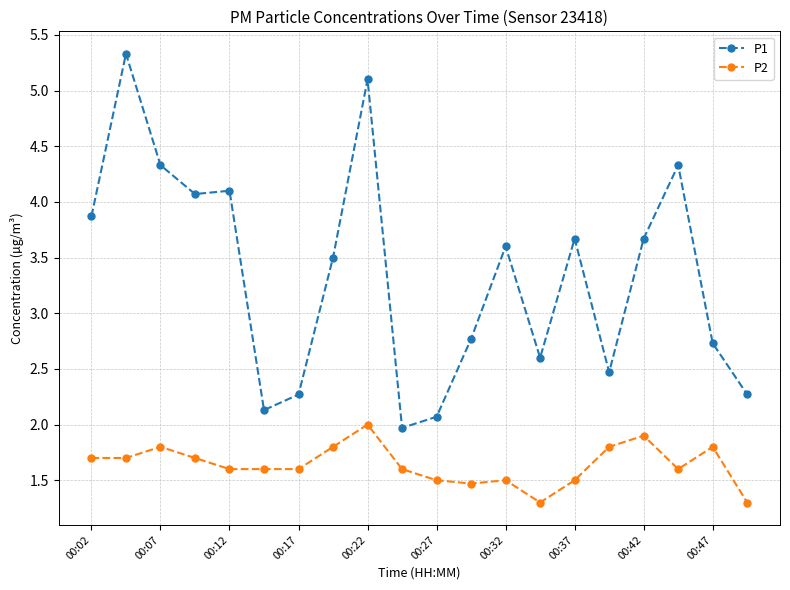

How many categories are shown in the chart?

20